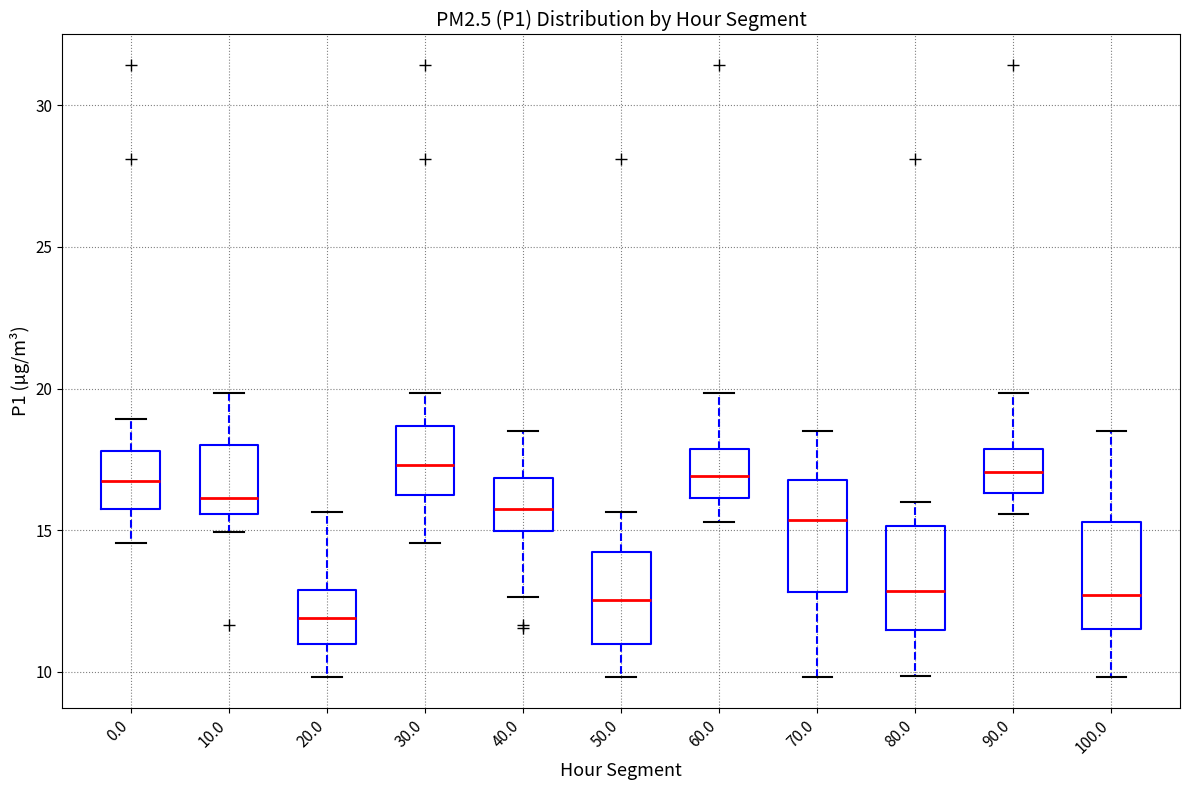

Reading left to right, read every box against the y-axis: the position of its median line, the range the box covers, and the ends of its whiskers. The values are not printed on the chart, so give them approximately, as read against the axis.

0.0: median 17.0, box 15.5 to 18.0, whiskers 14.5 to 19.0
10.0: median 16.0, box 15.5 to 18.0, whiskers 15.0 to 20.0
20.0: median 12.0, box 11.0 to 13.0, whiskers 10.0 to 15.5
30.0: median 17.5, box 16.5 to 18.5, whiskers 14.5 to 20.0
40.0: median 16.0, box 15.0 to 17.0, whiskers 12.5 to 18.5
50.0: median 12.5, box 11.0 to 14.5, whiskers 10.0 to 15.5
60.0: median 17.0, box 16.0 to 18.0, whiskers 15.5 to 20.0
70.0: median 15.5, box 13.0 to 17.0, whiskers 10.0 to 18.5
80.0: median 13.0, box 11.5 to 15.0, whiskers 10.0 to 16.0
90.0: median 17.0, box 16.5 to 18.0, whiskers 15.5 to 20.0
100.0: median 12.5, box 11.5 to 15.5, whiskers 10.0 to 18.5